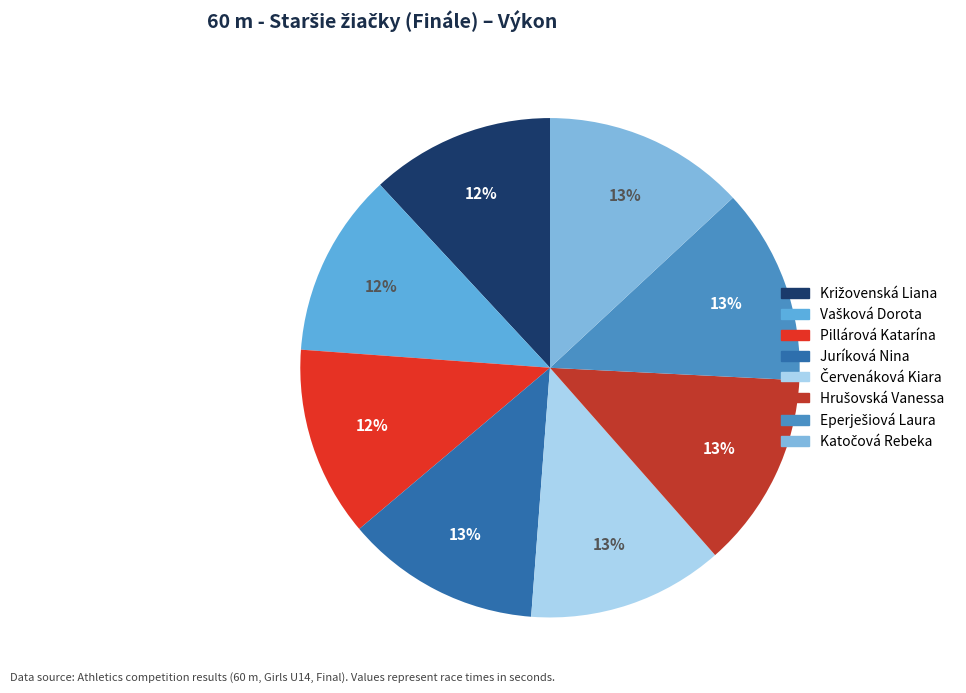

True or false: Juríková Nina accounts for 13% of the total.

True